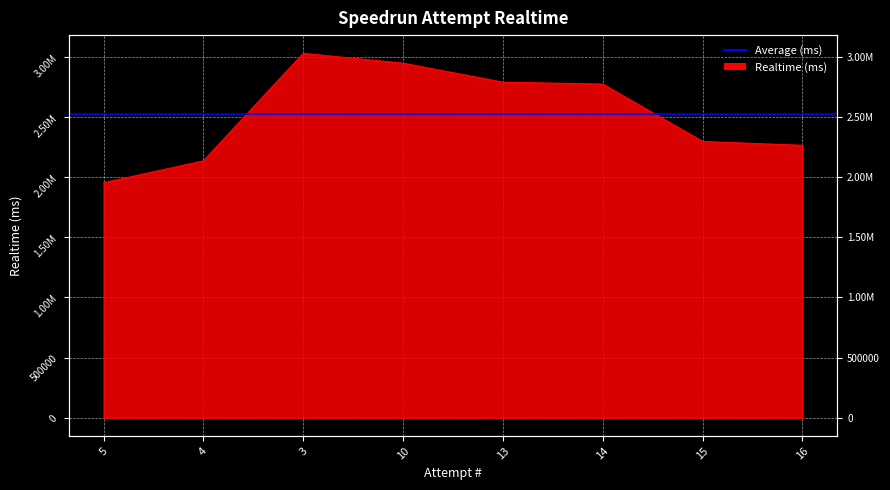

What is the approximate value at 13?

2789375